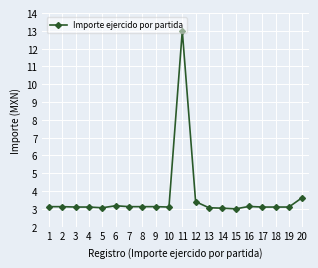

What is the greatest value displayed?

13.0